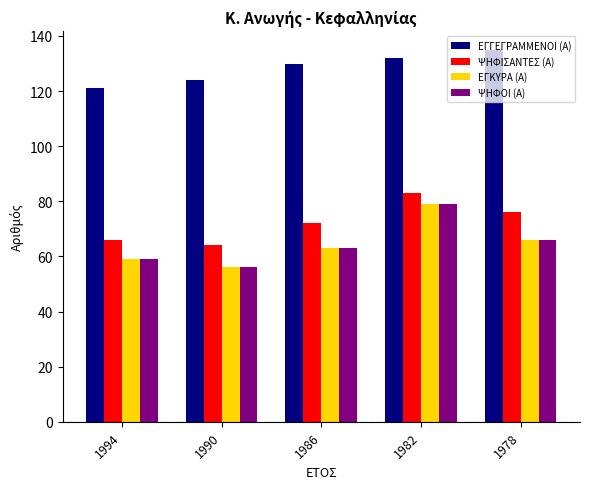

What is the difference between the ΨΗΦΟΙ (Α) values at 1982 and 1990?

23